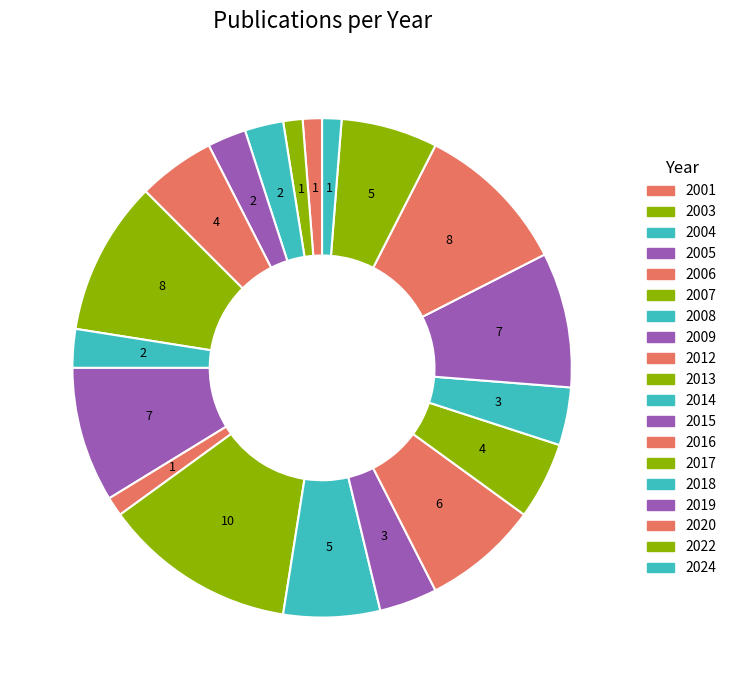

Count the number of slices in the pie.

19